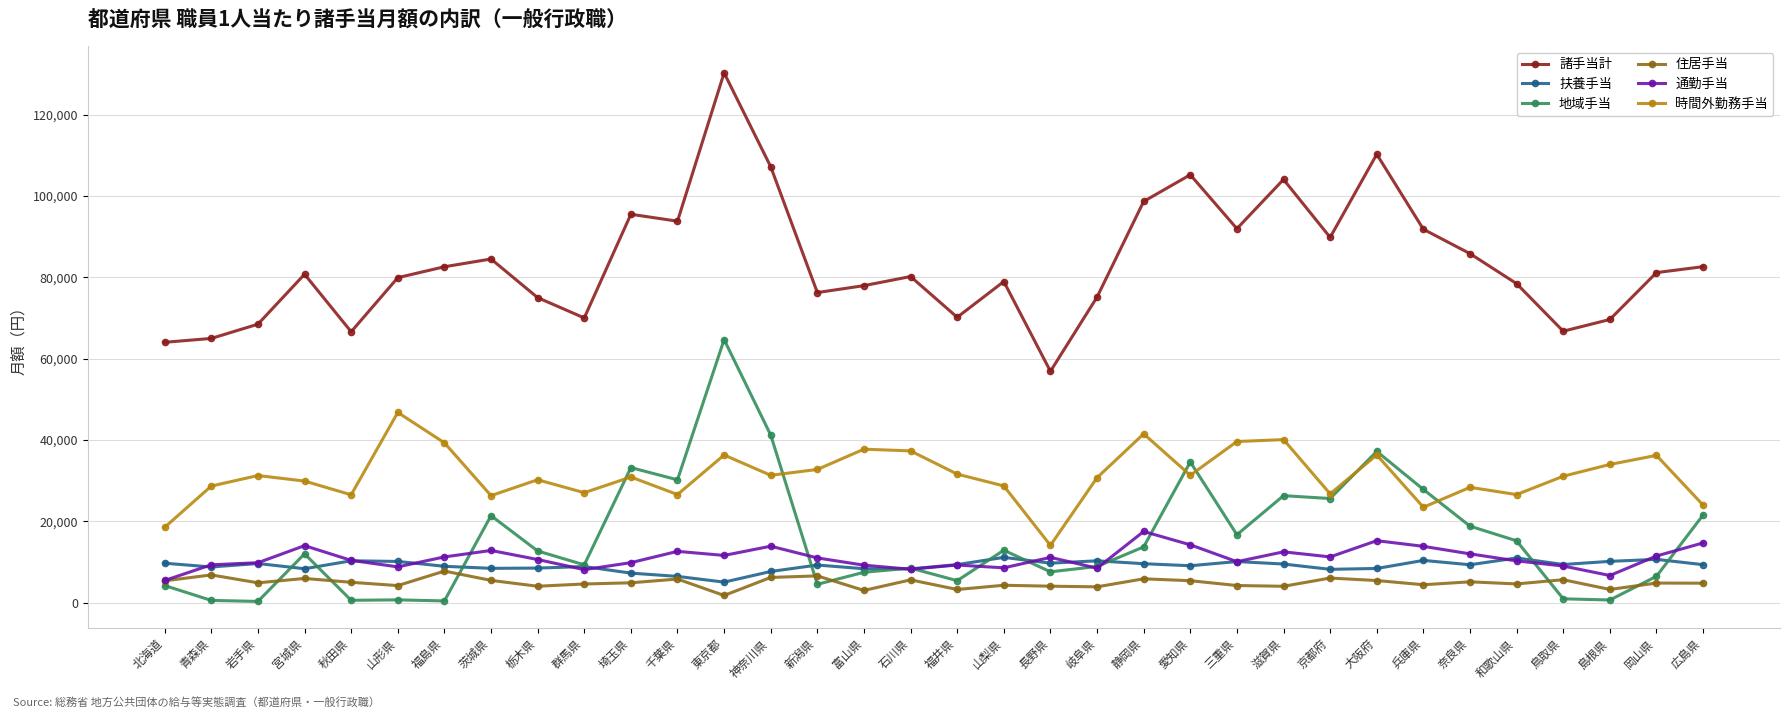

Rank the series at 愛知県 from highest to lowest value.

諸手当計, 地域手当, 時間外勤務手当, 通勤手当, 扶養手当, 住居手当